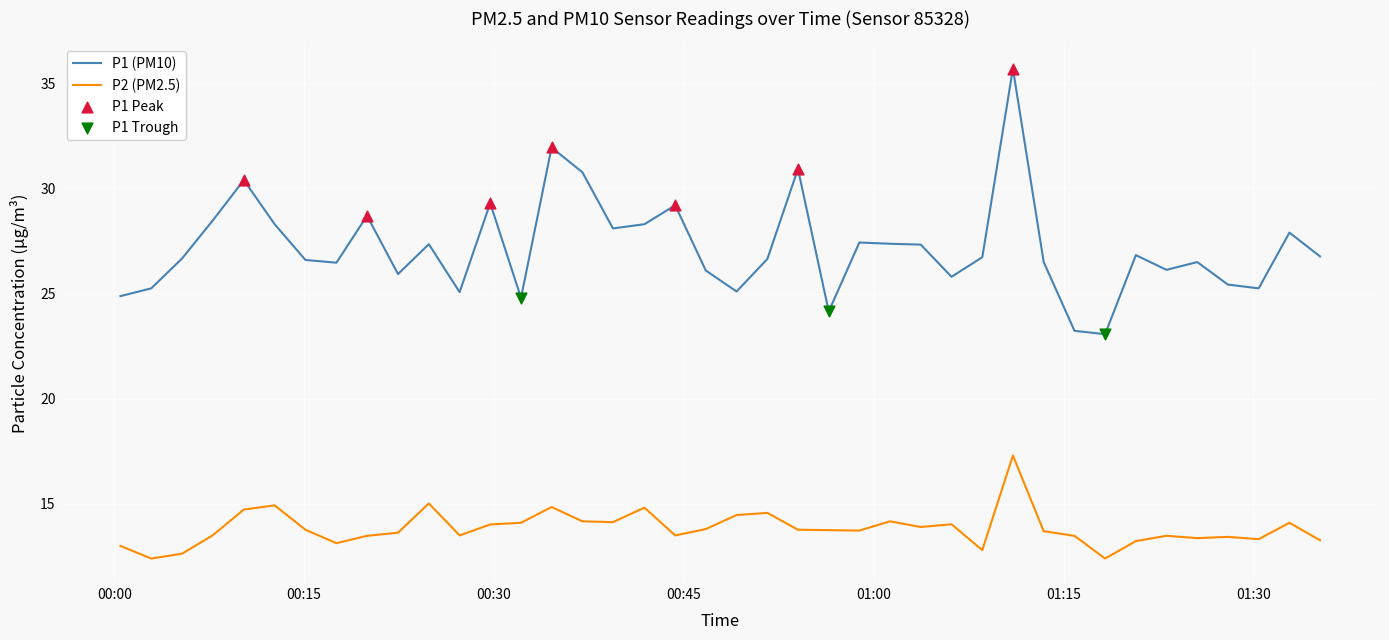

At how many categories does at least one series exceed 30?

5